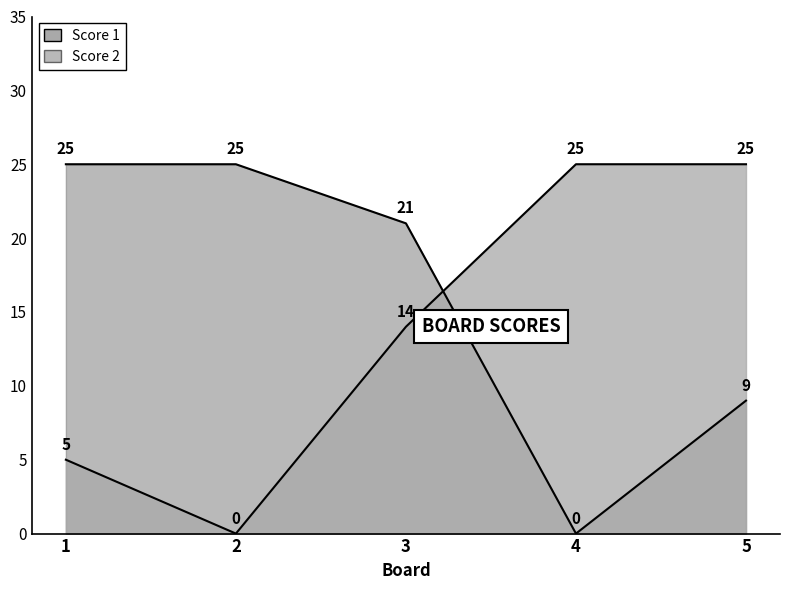

How many Score 2 values are between 9 and 25?

4